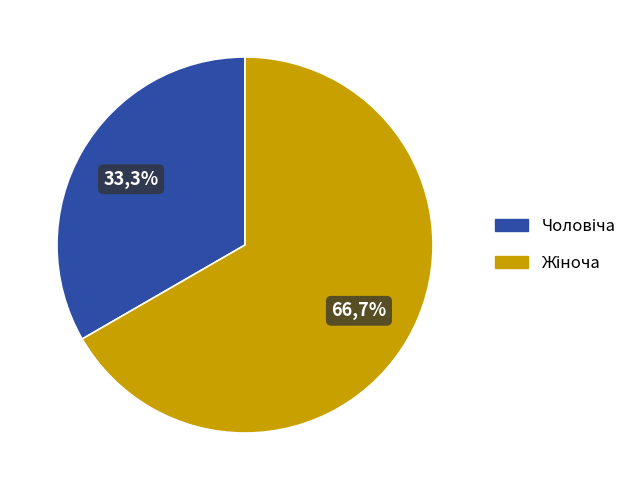

What is the change in value from Чоловіча to Жіноча?

+1